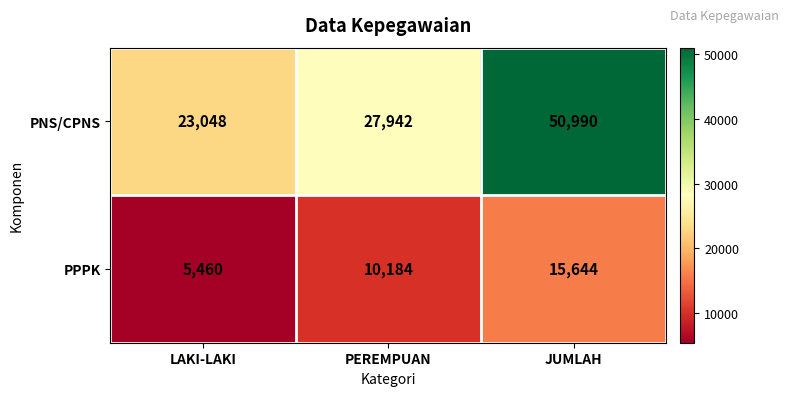

What is the minimum value shown in the chart?

5460